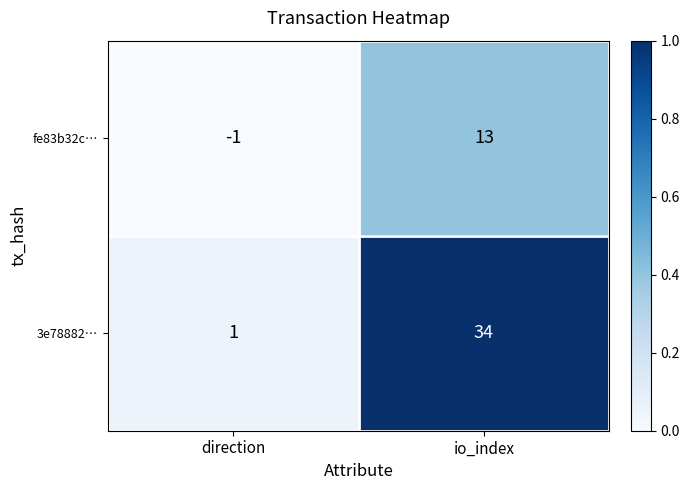

At direction, list the series in order from largest to smallest.

3e78882…, fe83b32c…